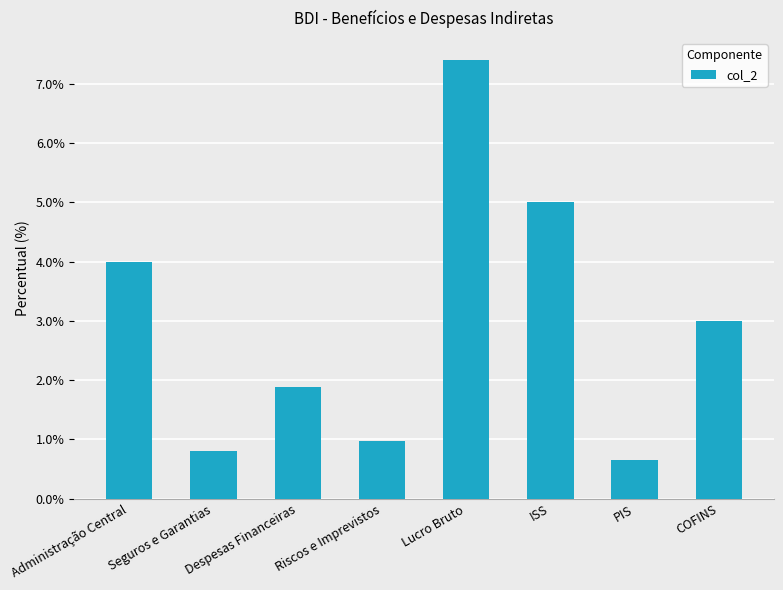

Which has a higher value, Administração Central or ISS?

ISS